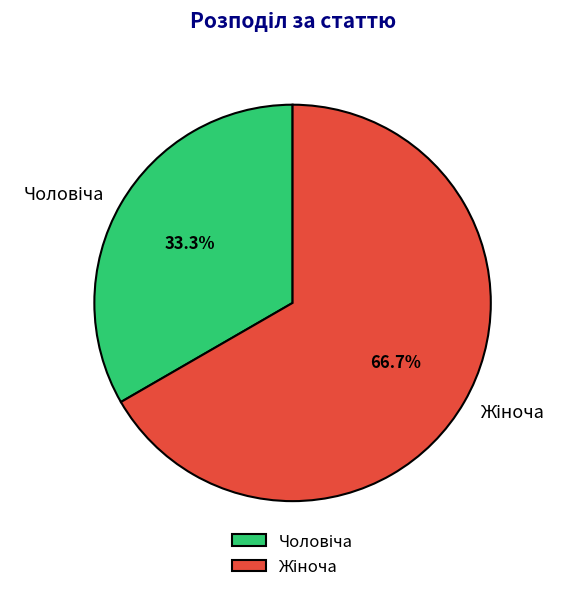

Is there any slice that represents more than half of the pie?

Yes